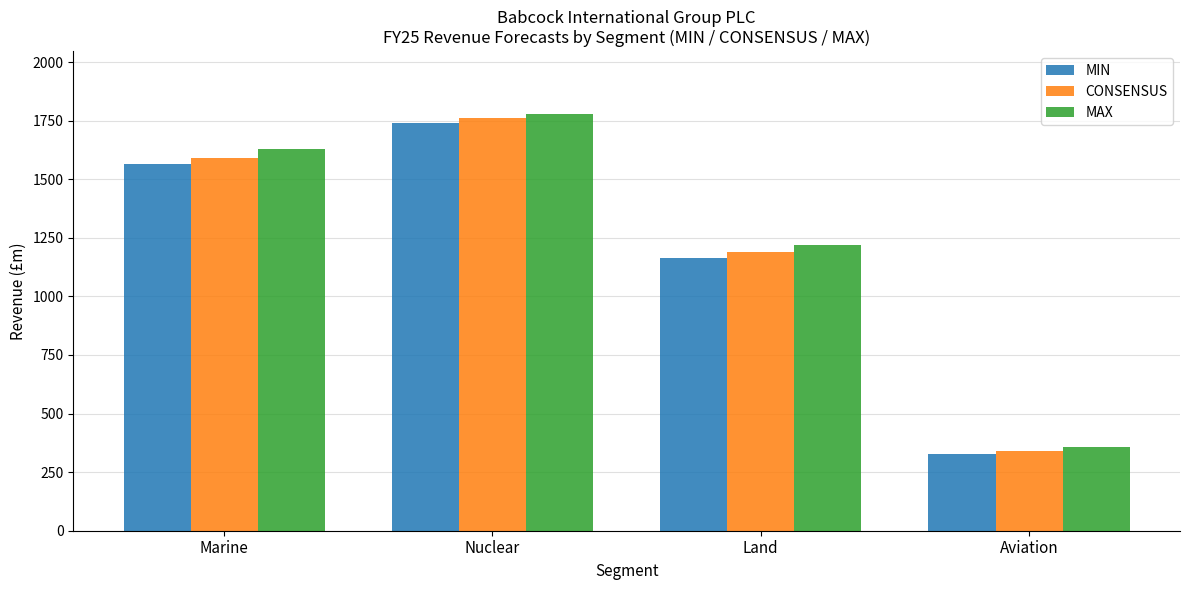

What is the total value across all series at Marine?

4783.3